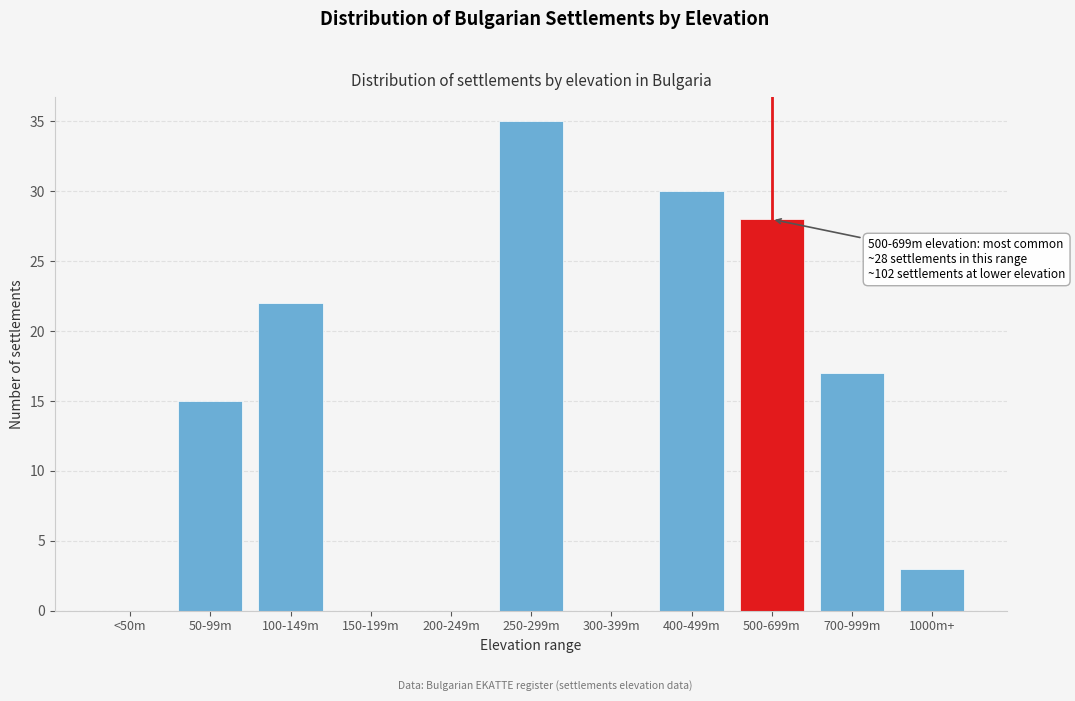

Reading left to right, list all the values displayed in this chart.

<50m=0	50-99m=15	100-149m=22	150-199m=0	200-249m=0	250-299m=35	300-399m=0	400-499m=30	500-699m=28	700-999m=17	1000m+=3